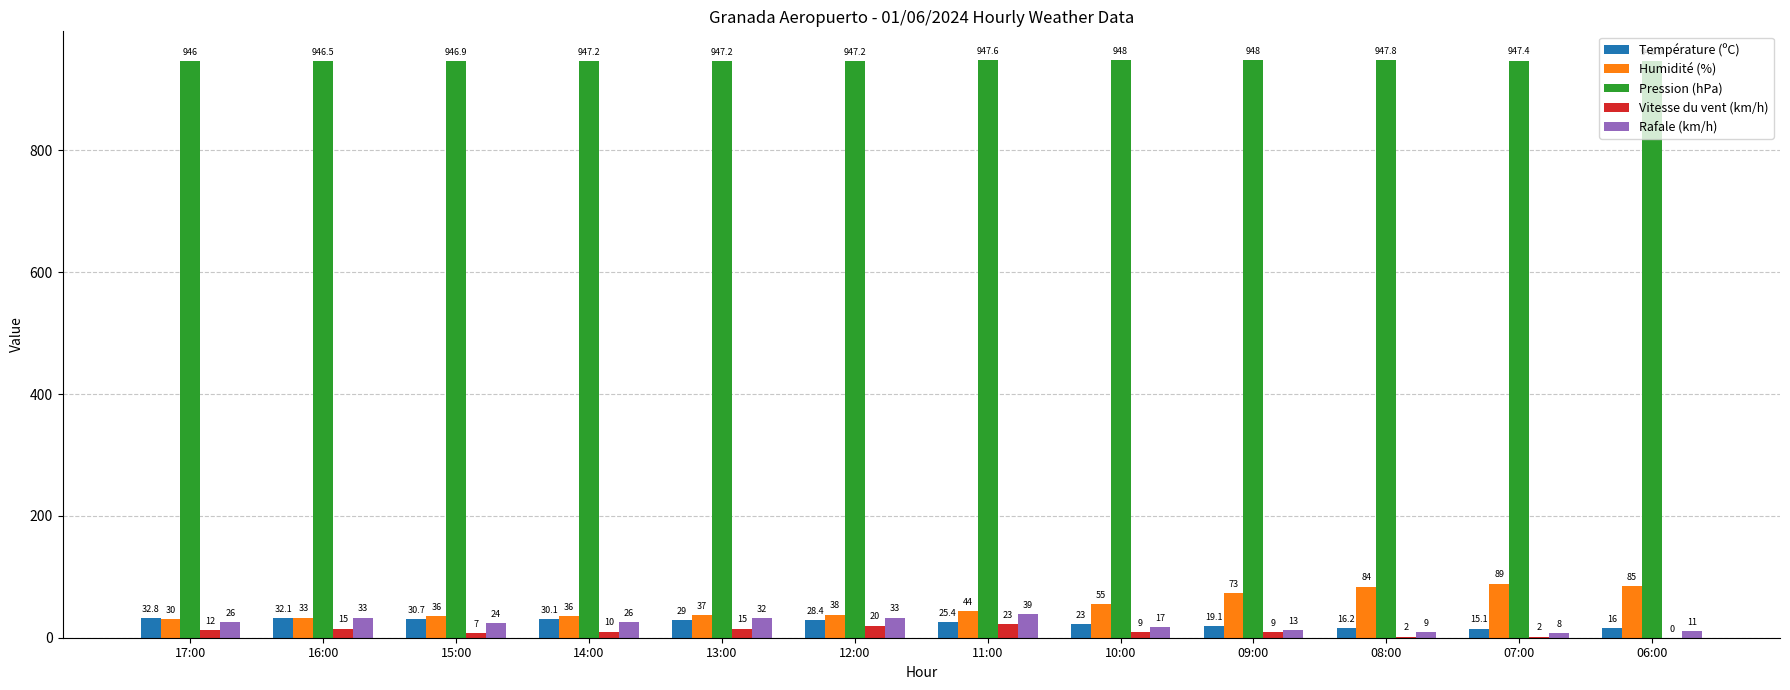

What value does the Température (ºC) series have at 08:00?

16.2